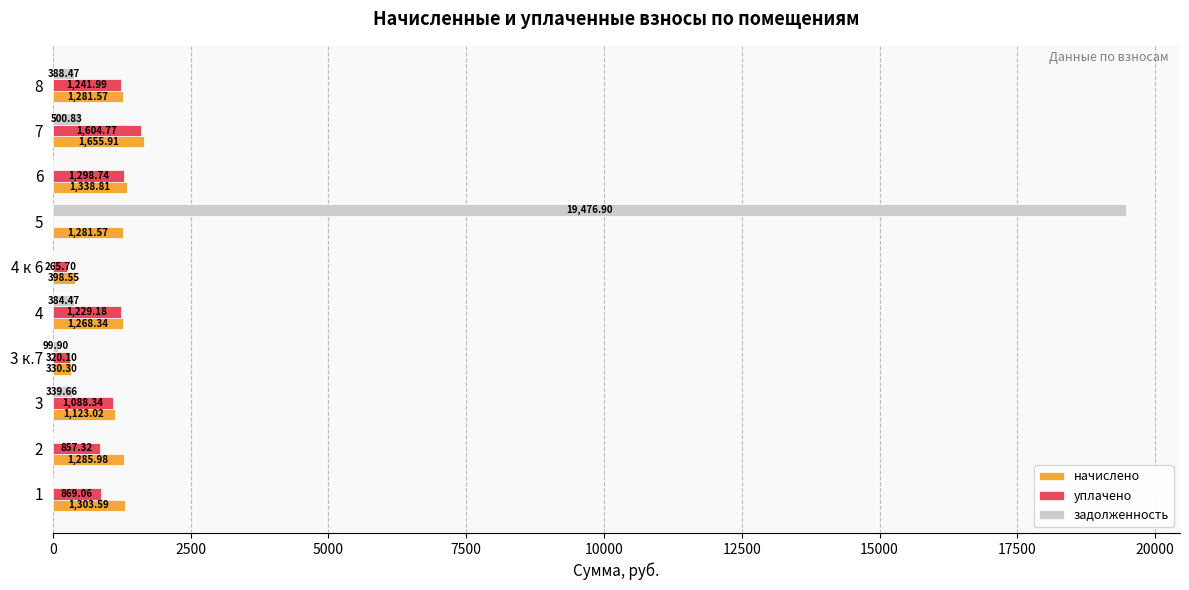

How many categories are shown in the chart?

10